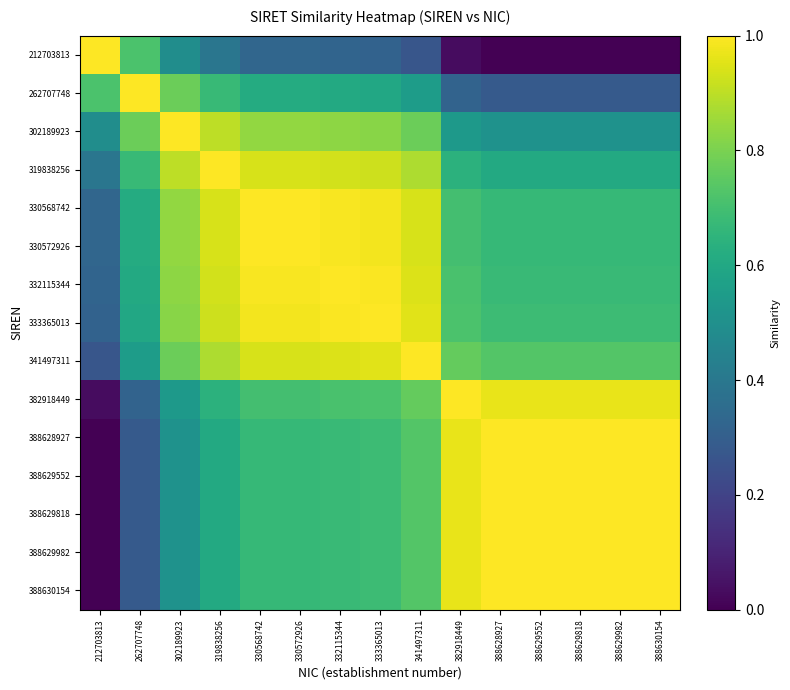

Reading left to right, transcribe all the data shown in this chart.

212703813: 212703813=1.0	262707748=0.7	302189923=0.5	319838256=0.4	330568742=0.3	330572926=0.3	332115344=0.3	333365013=0.3	341497311=0.3	382918449=0.0	388628927=0.0	388629552=0.0	388629818=0.0	388629982=0.0	388630154=0.0
262707748: 212703813=0.7	262707748=1.0	302189923=0.8	319838256=0.7	330568742=0.6	330572926=0.6	332115344=0.6	333365013=0.6	341497311=0.6	382918449=0.3	388628927=0.3	388629552=0.3	388629818=0.3	388629982=0.3	388630154=0.3
302189923: 212703813=0.5	262707748=0.8	302189923=1.0	319838256=0.9	330568742=0.8	330572926=0.8	332115344=0.8	333365013=0.8	341497311=0.8	382918449=0.5	388628927=0.5	388629552=0.5	388629818=0.5	388629982=0.5	388630154=0.5
319838256: 212703813=0.4	262707748=0.7	302189923=0.9	319838256=1.0	330568742=0.9	330572926=0.9	332115344=0.9	333365013=0.9	341497311=0.9	382918449=0.6	388628927=0.6	388629552=0.6	388629818=0.6	388629982=0.6	388630154=0.6
330568742: 212703813=0.3	262707748=0.6	302189923=0.8	319838256=0.9	330568742=1.0	330572926=1.0	332115344=1.0	333365013=1.0	341497311=0.9	382918449=0.7	388628927=0.7	388629552=0.7	388629818=0.7	388629982=0.7	388630154=0.7
330572926: 212703813=0.3	262707748=0.6	302189923=0.8	319838256=0.9	330568742=1.0	330572926=1.0	332115344=1.0	333365013=1.0	341497311=0.9	382918449=0.7	388628927=0.7	388629552=0.7	388629818=0.7	388629982=0.7	388630154=0.7
332115344: 212703813=0.3	262707748=0.6	302189923=0.8	319838256=0.9	330568742=1.0	330572926=1.0	332115344=1.0	333365013=1.0	341497311=0.9	382918449=0.7	388628927=0.7	388629552=0.7	388629818=0.7	388629982=0.7	388630154=0.7
333365013: 212703813=0.3	262707748=0.6	302189923=0.8	319838256=0.9	330568742=1.0	330572926=1.0	332115344=1.0	333365013=1.0	341497311=1.0	382918449=0.7	388628927=0.7	388629552=0.7	388629818=0.7	388629982=0.7	388630154=0.7
341497311: 212703813=0.3	262707748=0.6	302189923=0.8	319838256=0.9	330568742=0.9	330572926=0.9	332115344=0.9	333365013=1.0	341497311=1.0	382918449=0.8	388628927=0.7	388629552=0.7	388629818=0.7	388629982=0.7	388630154=0.7
382918449: 212703813=0.0	262707748=0.3	302189923=0.5	319838256=0.6	330568742=0.7	330572926=0.7	332115344=0.7	333365013=0.7	341497311=0.8	382918449=1.0	388628927=1.0	388629552=1.0	388629818=1.0	388629982=1.0	388630154=1.0
388628927: 212703813=0.0	262707748=0.3	302189923=0.5	319838256=0.6	330568742=0.7	330572926=0.7	332115344=0.7	333365013=0.7	341497311=0.7	382918449=1.0	388628927=1.0	388629552=1.0	388629818=1.0	388629982=1.0	388630154=1.0
388629552: 212703813=0.0	262707748=0.3	302189923=0.5	319838256=0.6	330568742=0.7	330572926=0.7	332115344=0.7	333365013=0.7	341497311=0.7	382918449=1.0	388628927=1.0	388629552=1.0	388629818=1.0	388629982=1.0	388630154=1.0
388629818: 212703813=0.0	262707748=0.3	302189923=0.5	319838256=0.6	330568742=0.7	330572926=0.7	332115344=0.7	333365013=0.7	341497311=0.7	382918449=1.0	388628927=1.0	388629552=1.0	388629818=1.0	388629982=1.0	388630154=1.0
388629982: 212703813=0.0	262707748=0.3	302189923=0.5	319838256=0.6	330568742=0.7	330572926=0.7	332115344=0.7	333365013=0.7	341497311=0.7	382918449=1.0	388628927=1.0	388629552=1.0	388629818=1.0	388629982=1.0	388630154=1.0
388630154: 212703813=0.0	262707748=0.3	302189923=0.5	319838256=0.6	330568742=0.7	330572926=0.7	332115344=0.7	333365013=0.7	341497311=0.7	382918449=1.0	388628927=1.0	388629552=1.0	388629818=1.0	388629982=1.0	388630154=1.0